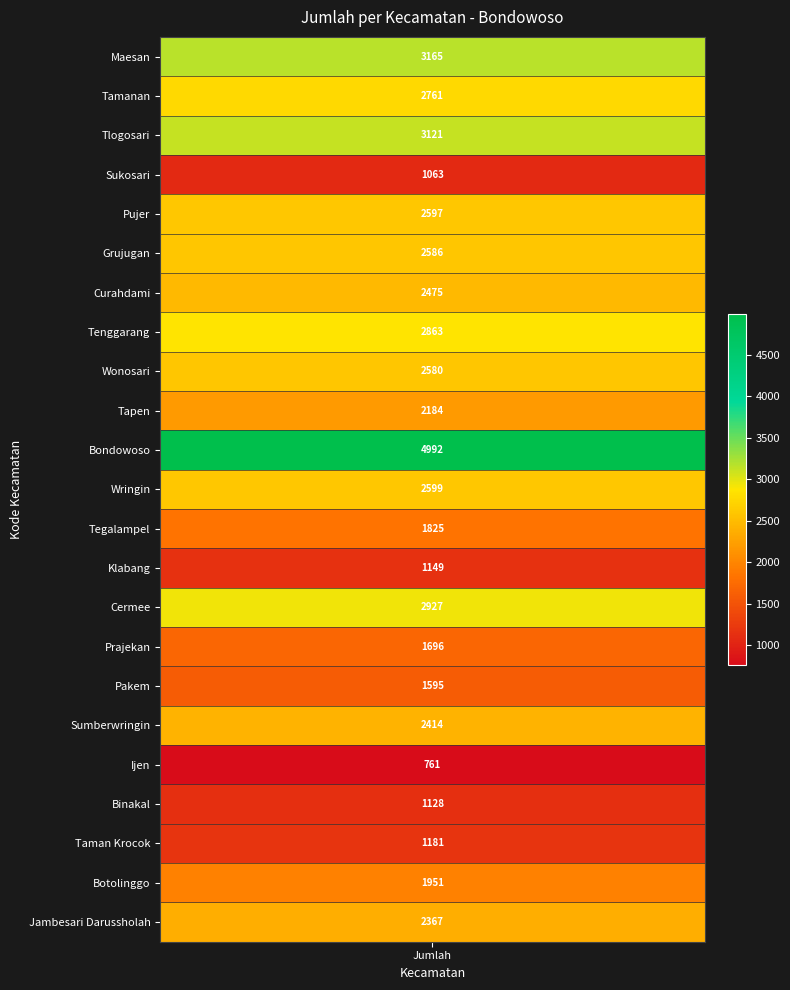

Which has a higher value, Tenggarang or Sumberwringin?

Tenggarang